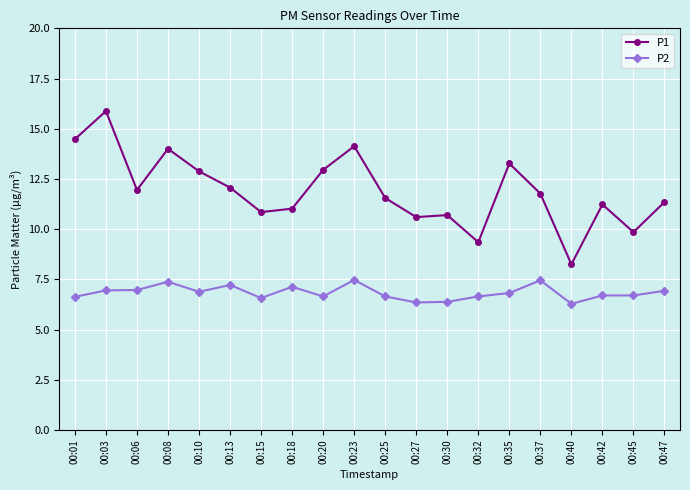

Where is the first local maximum for P1?

00:03